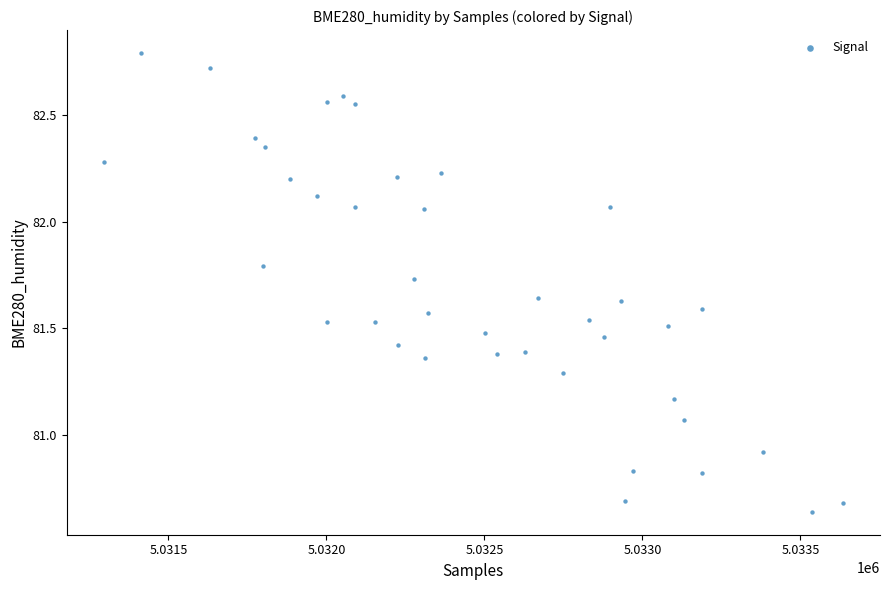

What is the range of X values (max minus min)?

2340.0